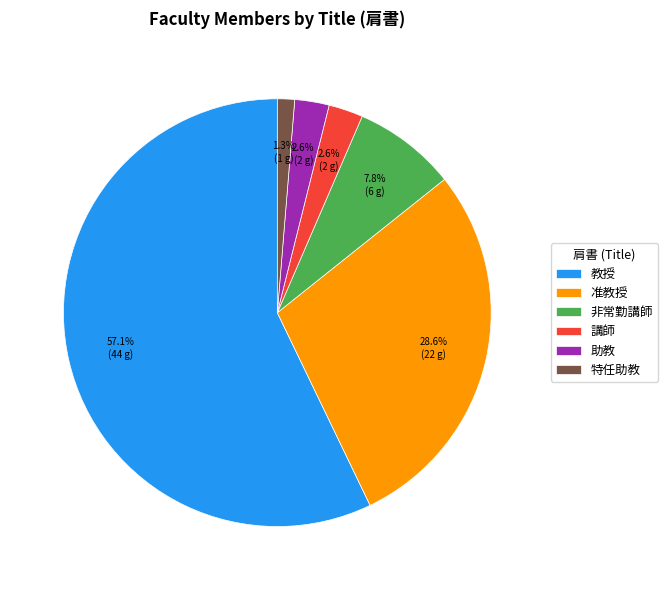

What percentage is the 准教授 slice, to the nearest percent?

29%